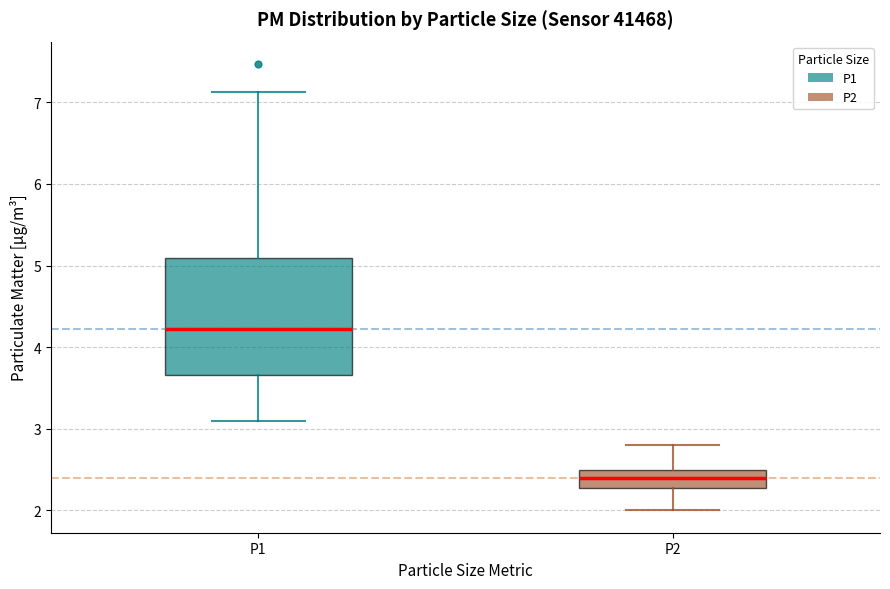

Reading left to right, transcribe this box plot: for each box, give where its median line is, the range the box spans, and where its two whiskers end, as read against the y-axis. The values are not printed on the chart, so give them approximately, as read against the axis.

P1: median 4.2, box 3.7 to 5.1, whiskers 3.1 to 7.1
P2: median 2.4, box 2.3 to 2.5, whiskers 2.0 to 2.8